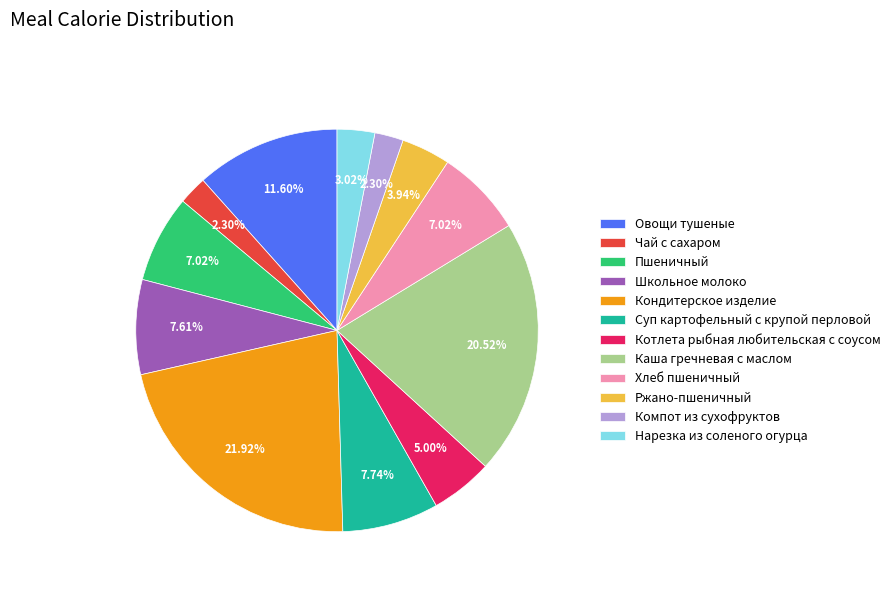

Which category has the biggest portion of the pie?

Кондитерское изделие